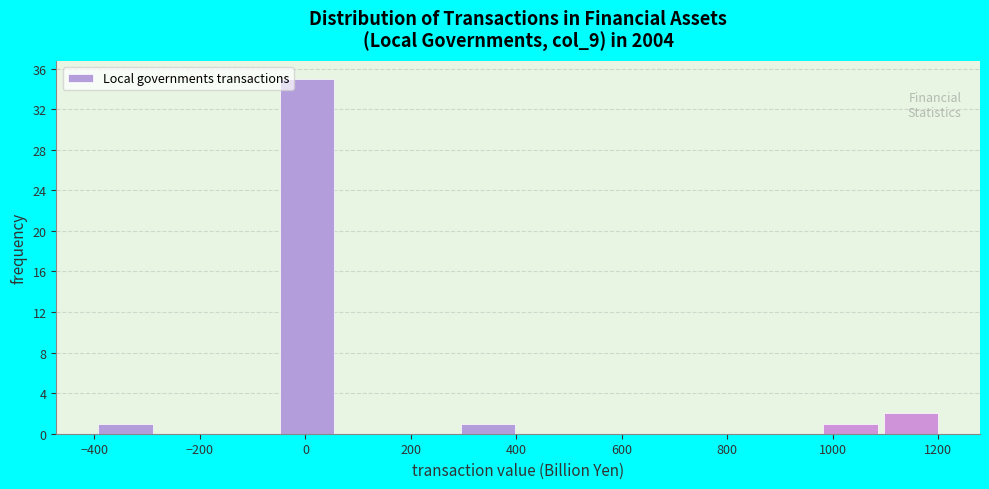

How tall is the bar that spans 300 to 400 on the x-axis? Neither the bar edges nor the heights are printed on the chart, so give them approximately, as read against the axes.

1